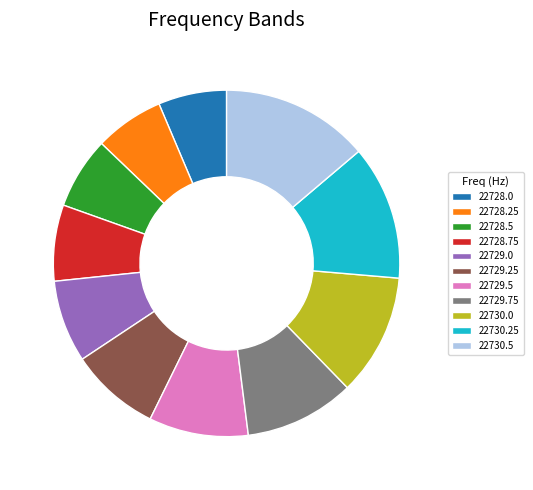

Count the number of slices in the pie.

11